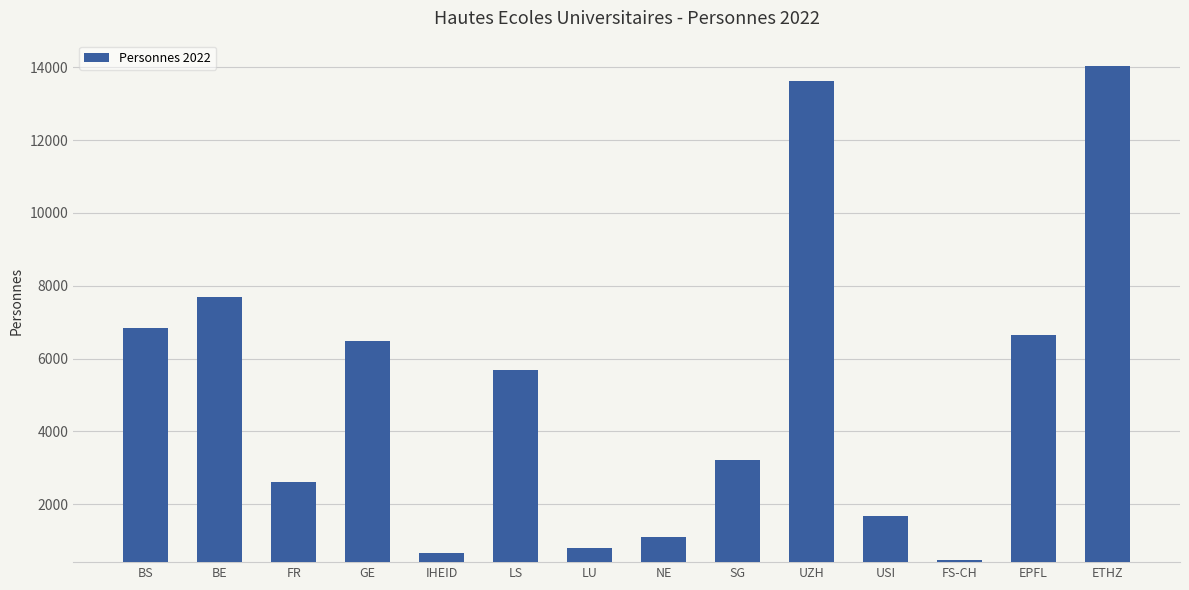

What is the change in value from BE to FS-CH?

-7246